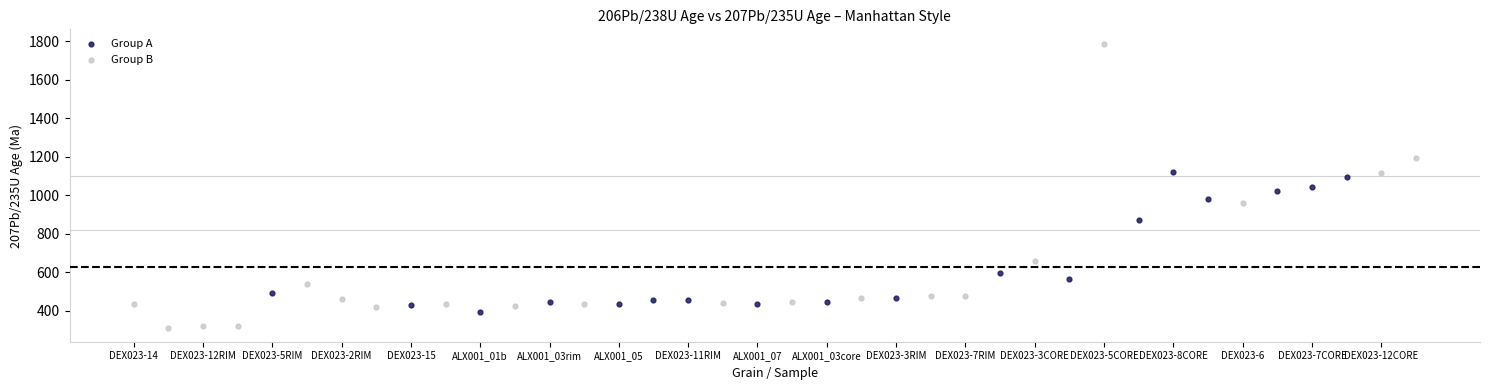

Which series reaches the maximum Y coordinate?

Group B